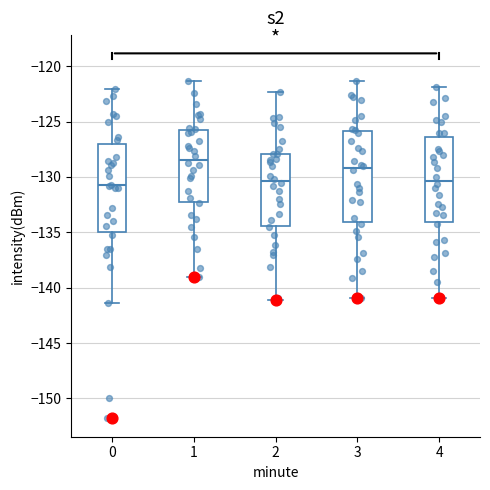

Reading left to right, read every box against the y-axis: the position of its median line, the range the box covers, and the ends of its whiskers. The values are not printed on the chart, so give them approximately, as read against the axis.

0: median -131.0, box -135.0 to -127.0, whiskers -141.5 to -122.0
1: median -128.5, box -132.0 to -126.0, whiskers -139.0 to -121.5
2: median -130.5, box -134.5 to -128.0, whiskers -141.0 to -122.5
3: median -129.0, box -134.0 to -126.0, whiskers -141.0 to -121.5
4: median -130.5, box -134.0 to -126.5, whiskers -141.0 to -122.0